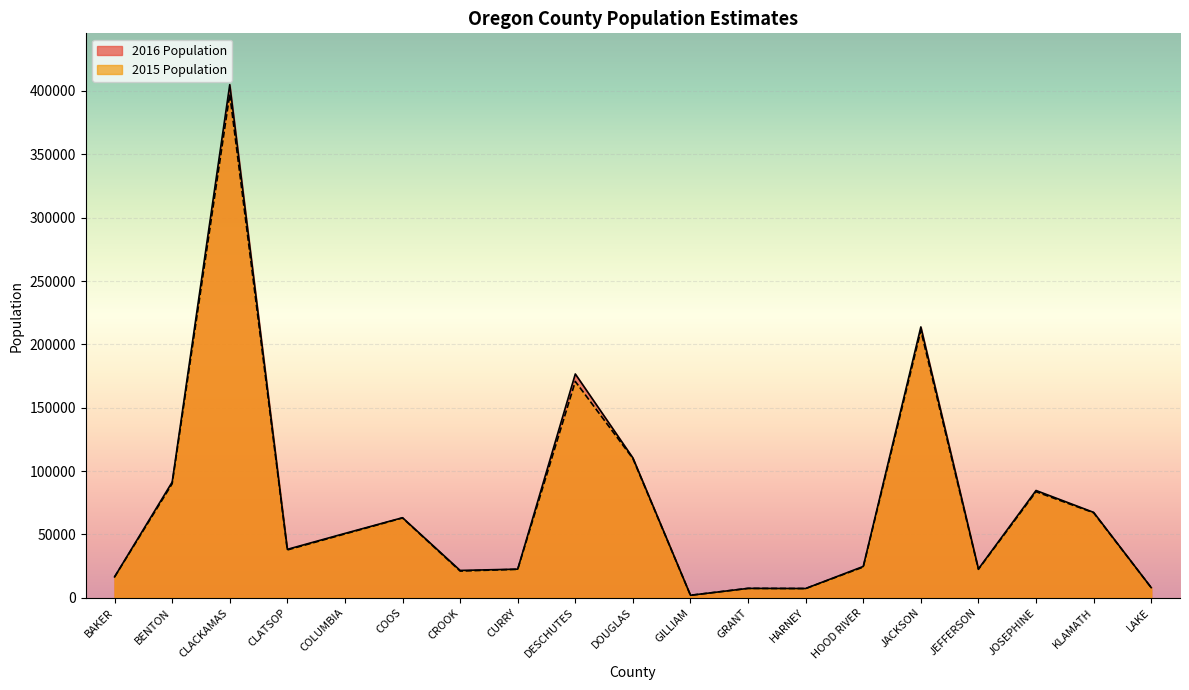

What is the average value of the 2016 Population series?

75491